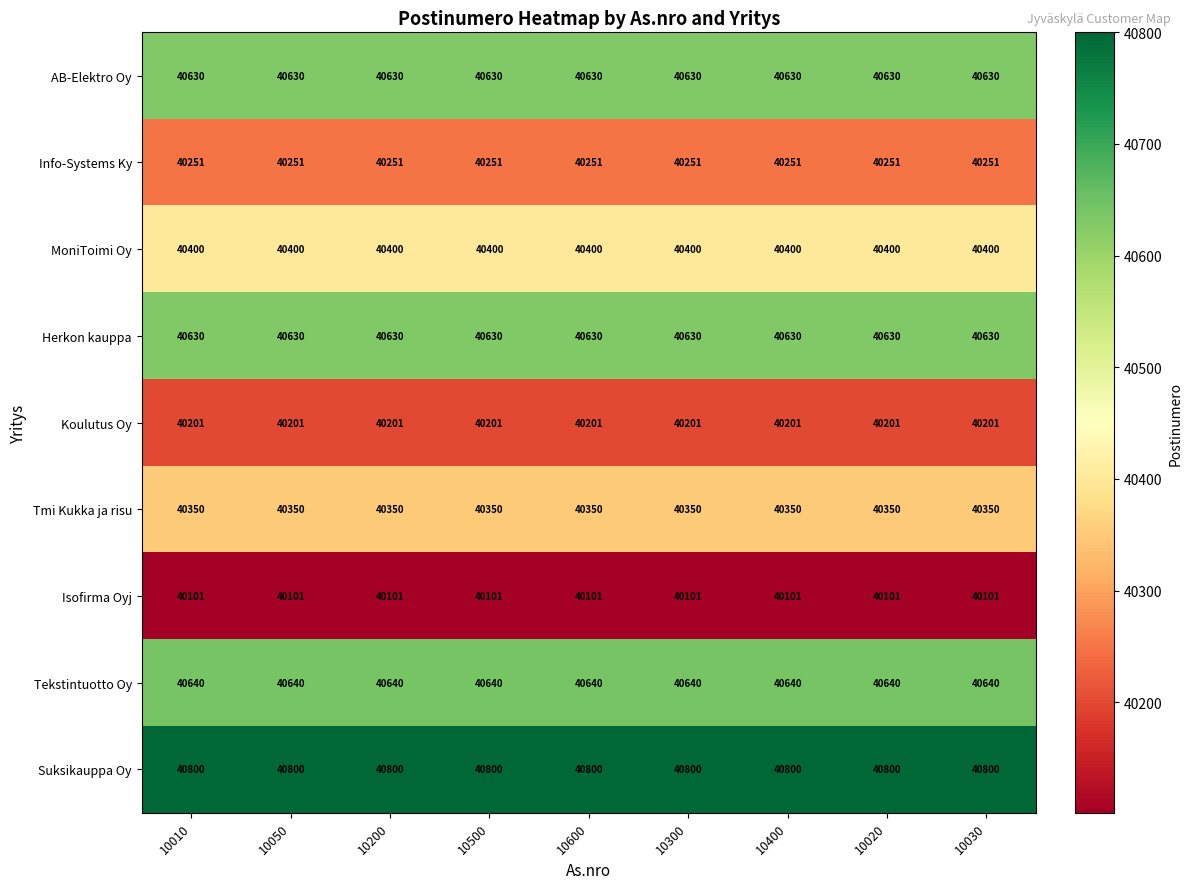

True or false: Tekstintuotto Oy has a value of 20529 at 10200.

False